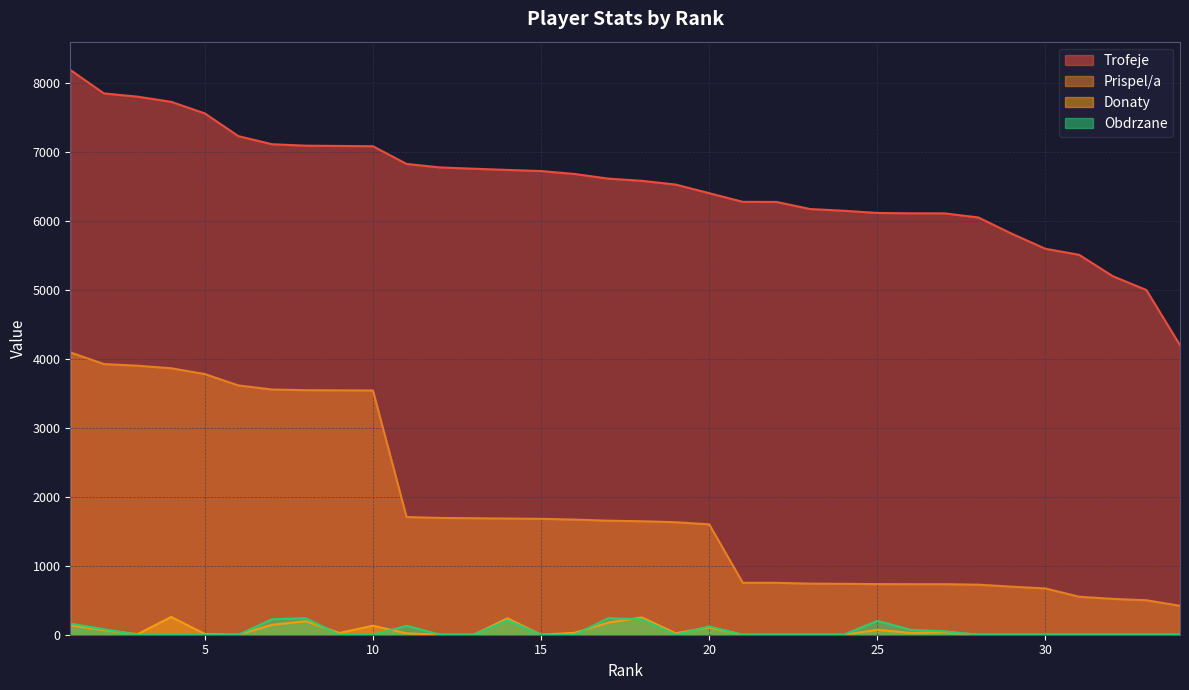

The value of Trofeje at 29 is 3714. True or false?

False